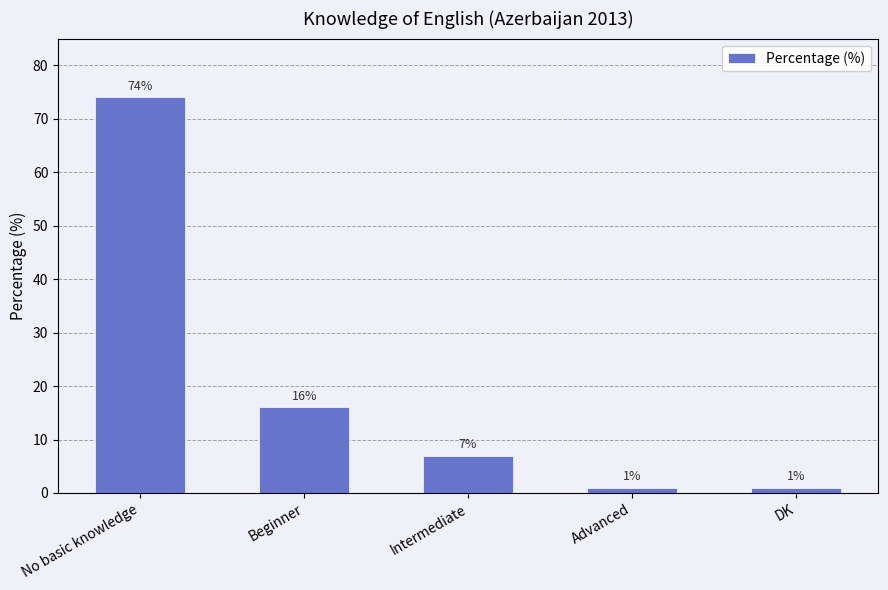

Does the chart contain any negative values?

No